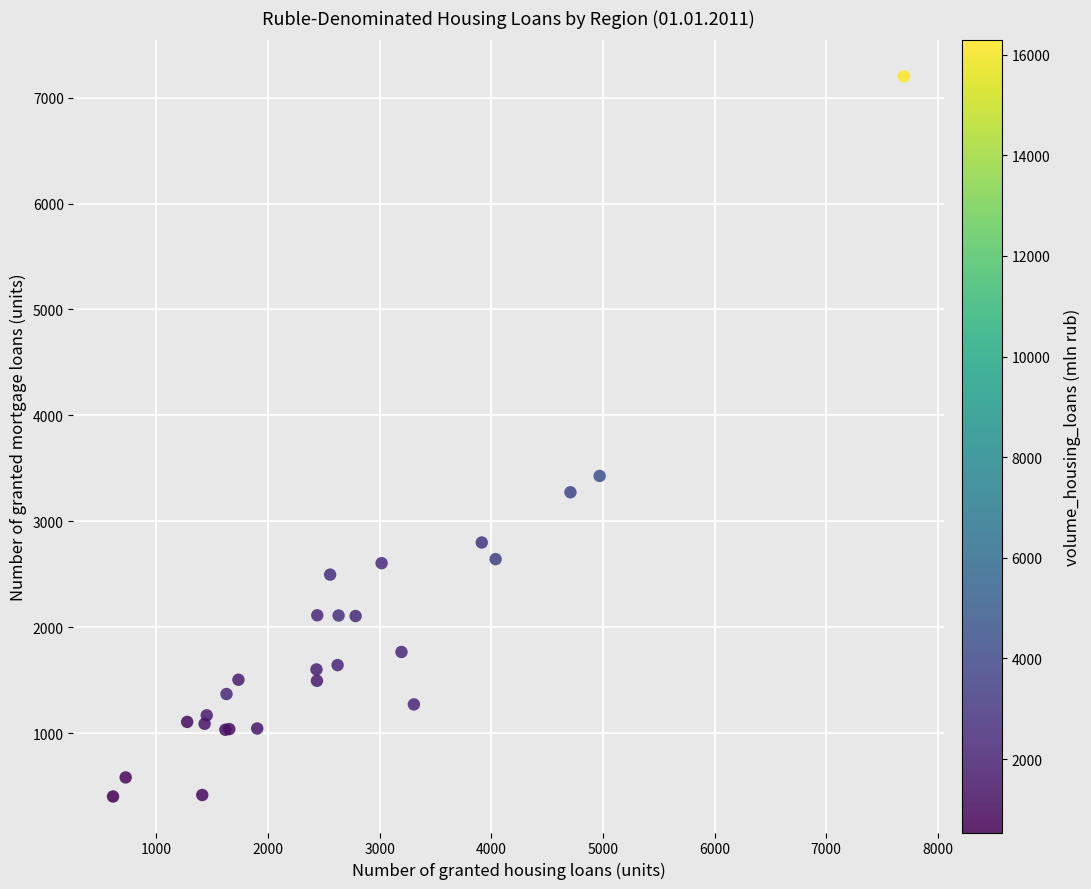

What Y value in the scatter plot is closest to 3802?

3429